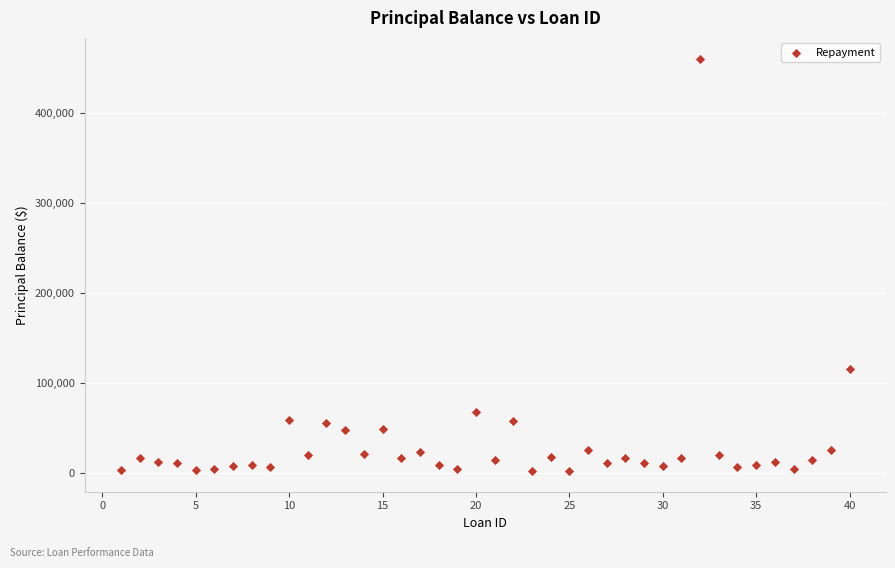

What Y value in the scatter plot is closest to 231281?

115512.6